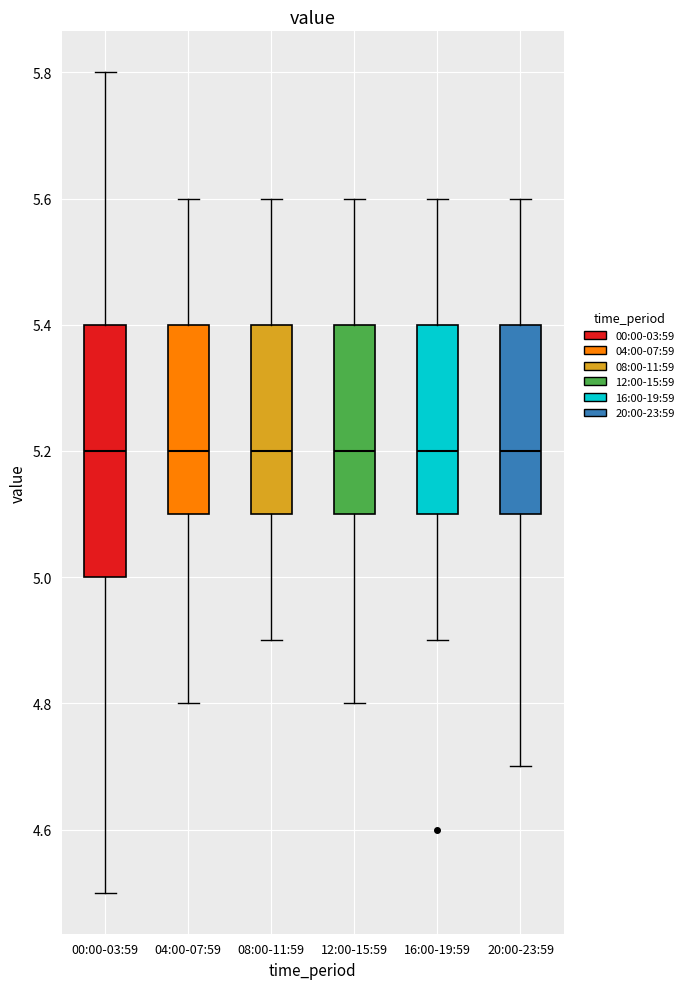

Which box is the tallest, from its lower edge to its upper edge?

00:00-03:59